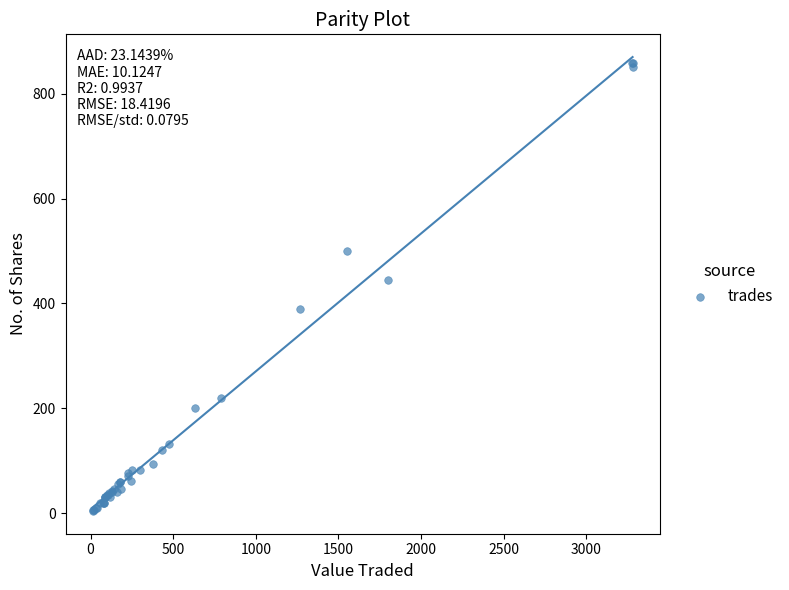

What Y value in the scatter plot is closest to 430?

445.0